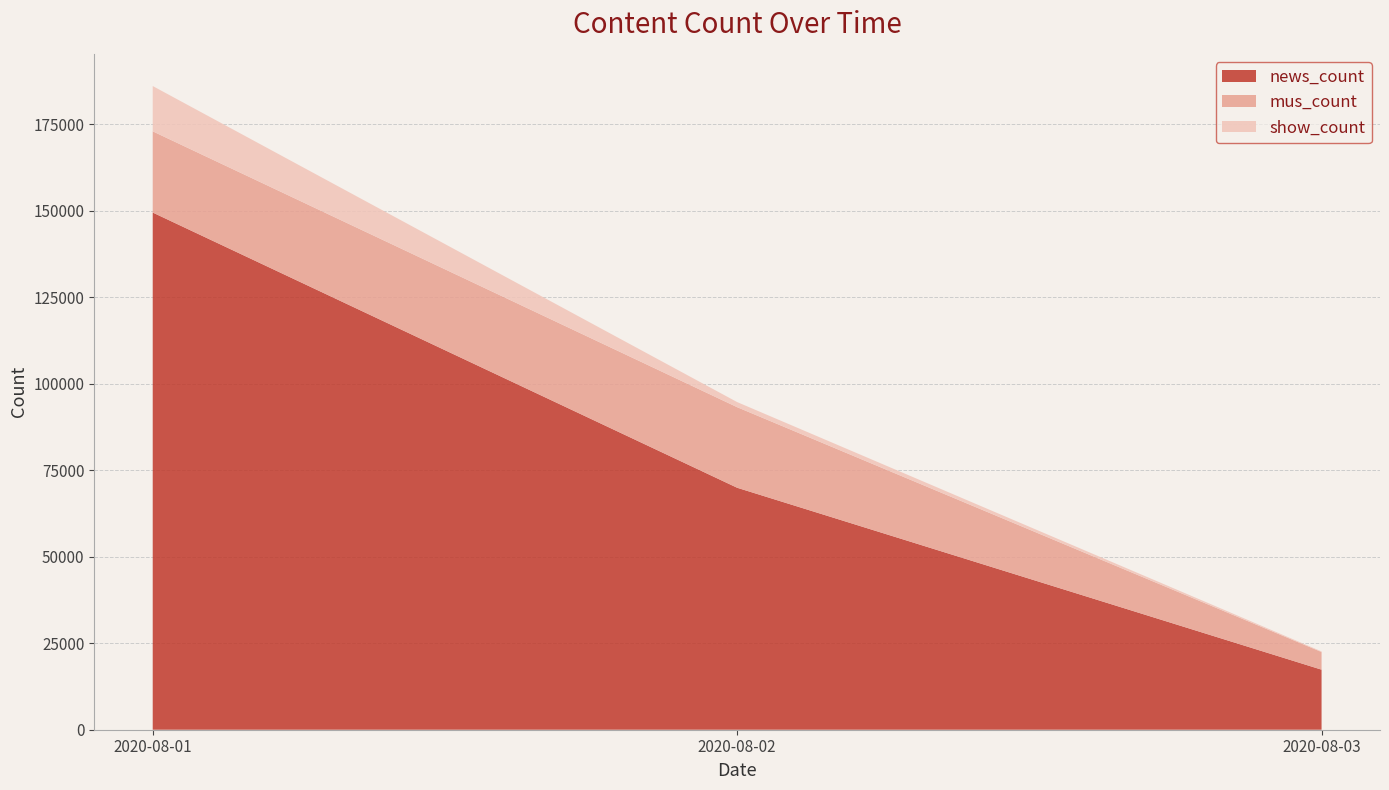

Reading left to right, list the values for the news_count series.

149466.0	69930.1	17355.0